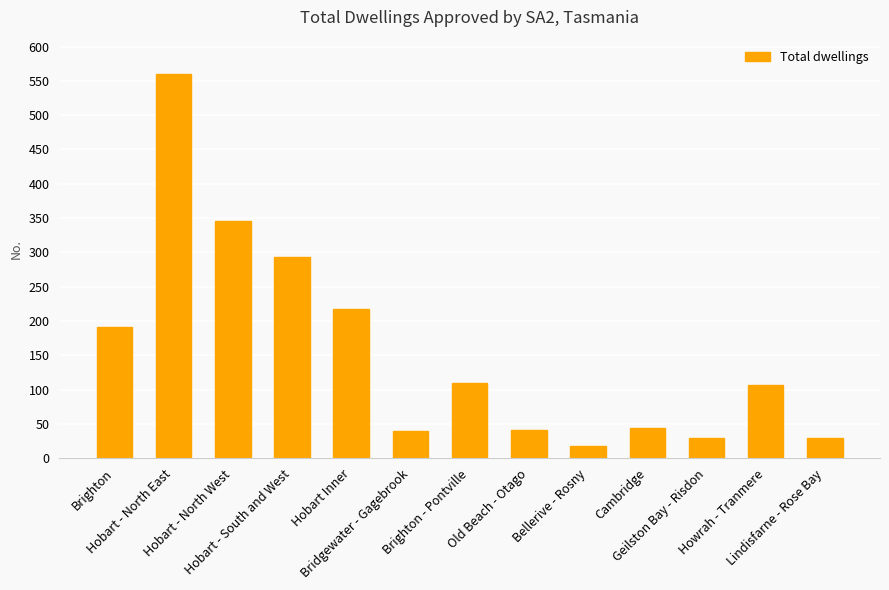

What is the maximum value shown in the chart?

560